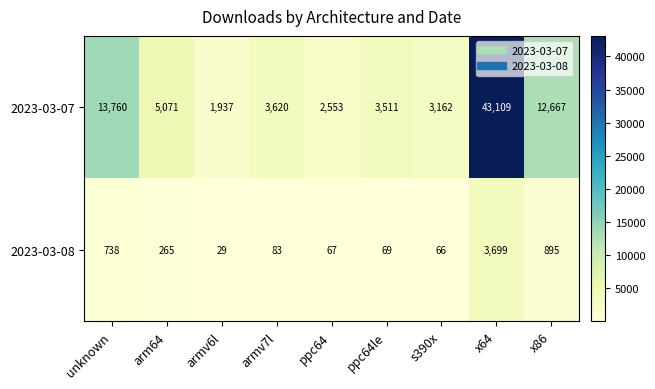

Which series has the largest total across all categories?

2023-03-07